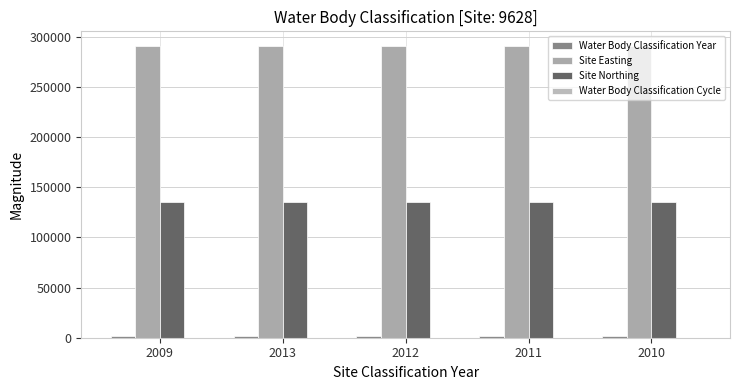

Are the bars grouped side by side (vs. stacked)?

Yes